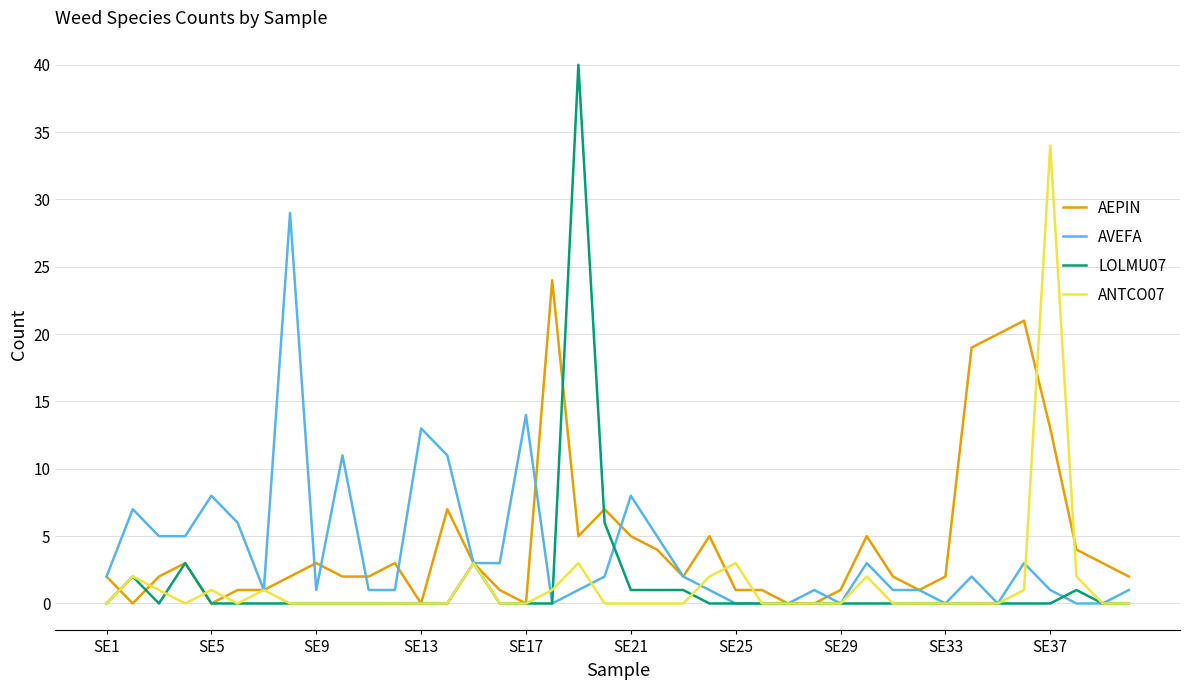

Rank the series by their maximum value, from lowest to highest.

AEPIN, AVEFA, ANTCO07, LOLMU07